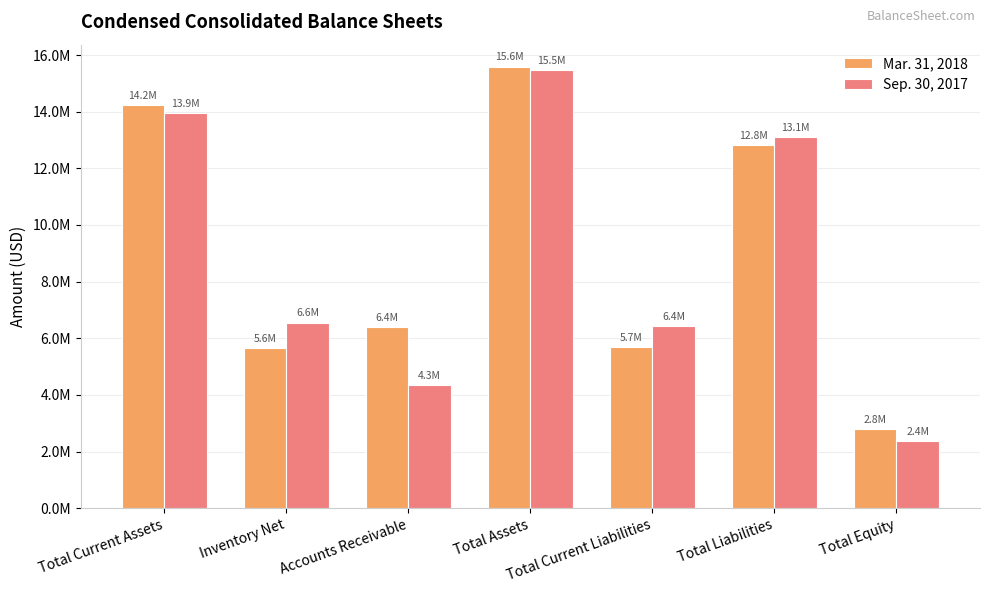

Read the Sep. 30, 2017 value at Inventory Net, to the nearest 100.

6550000